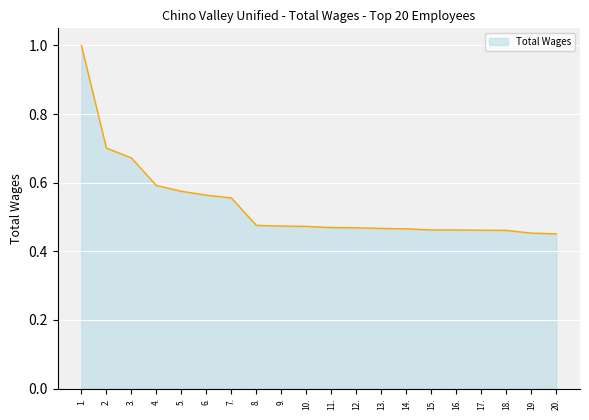

What is the greatest value displayed?

1.0